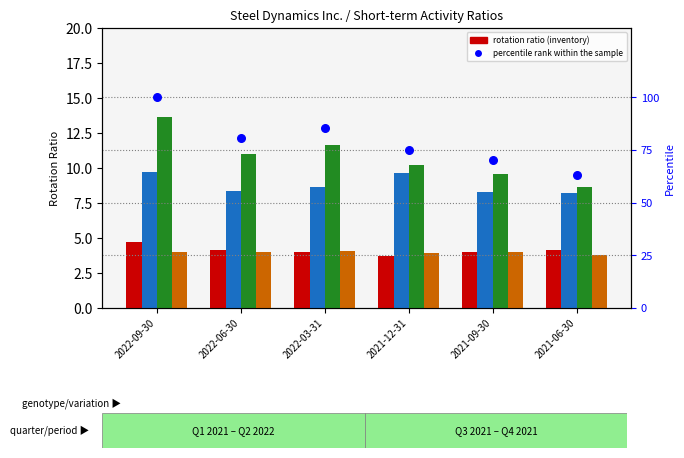

Which series has the widest spread of Y values?

percentile rank within the sample